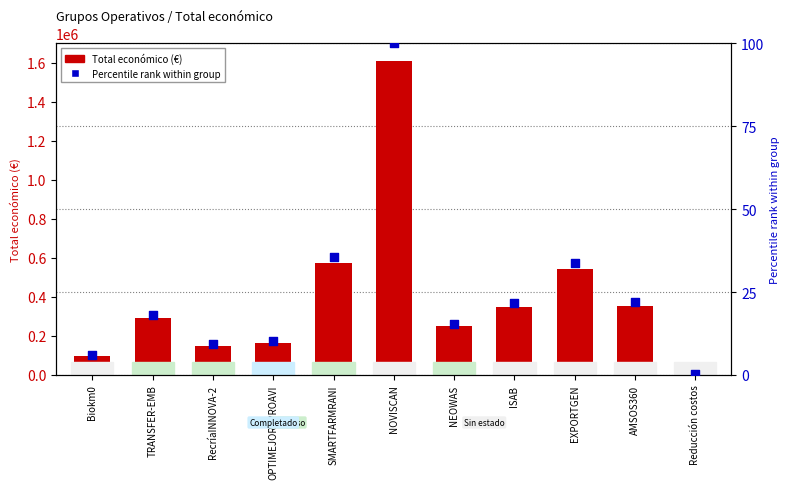

Which series reaches the maximum Y coordinate?

Total económico (€)